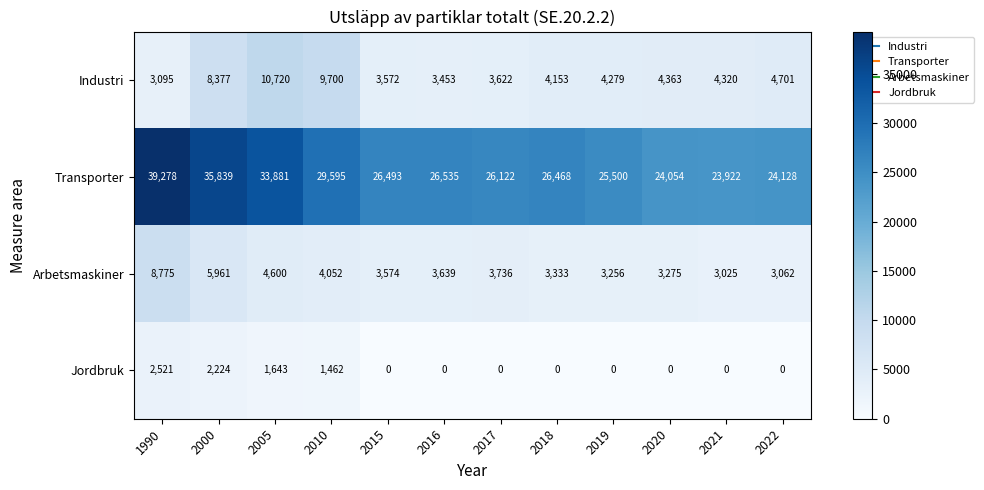

What is the sum of the Industri values at 2018 and 2005?

14873